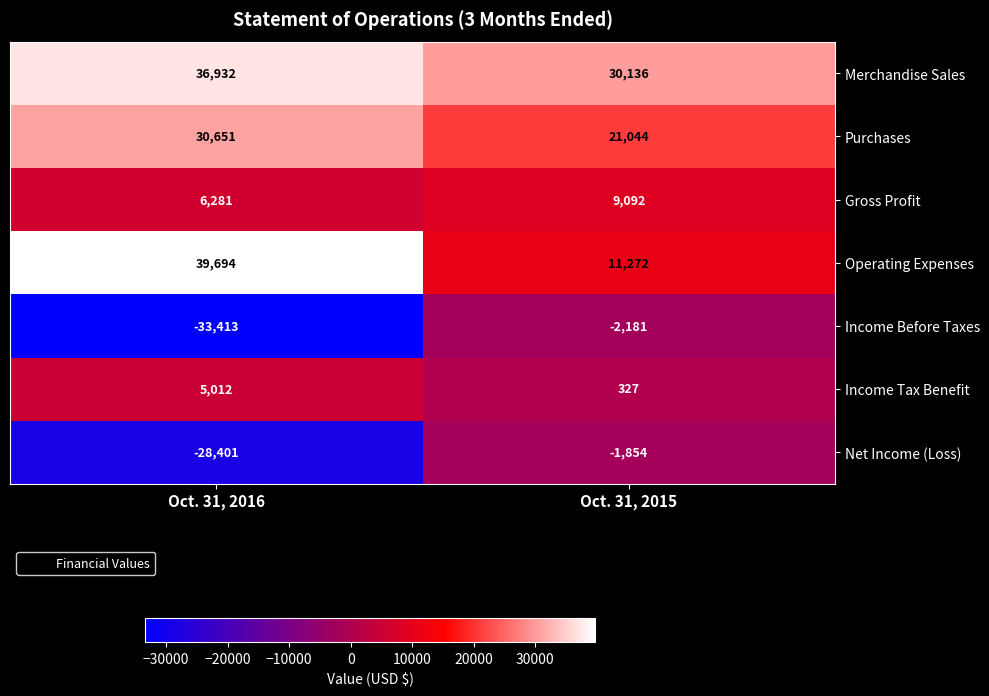

What is the approximate value of Net Income (Loss) at Oct. 31, 2016?

-28401